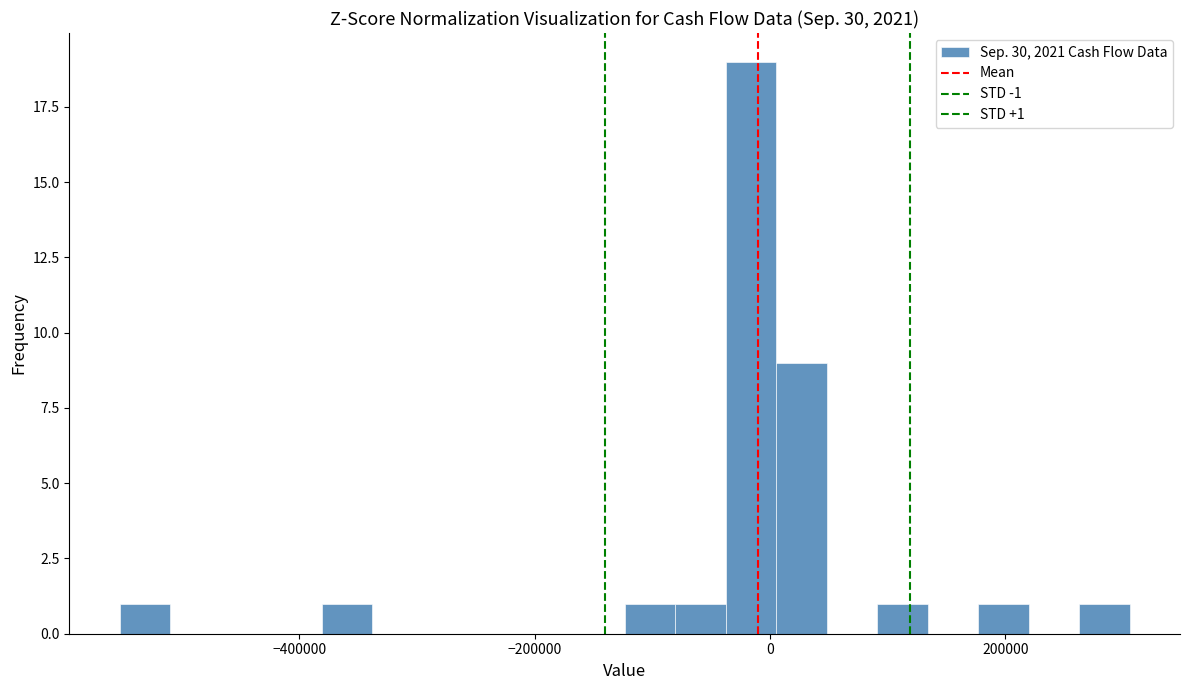

Read against the x-axis, roughly where is the centre of the tallest bar?

-20000